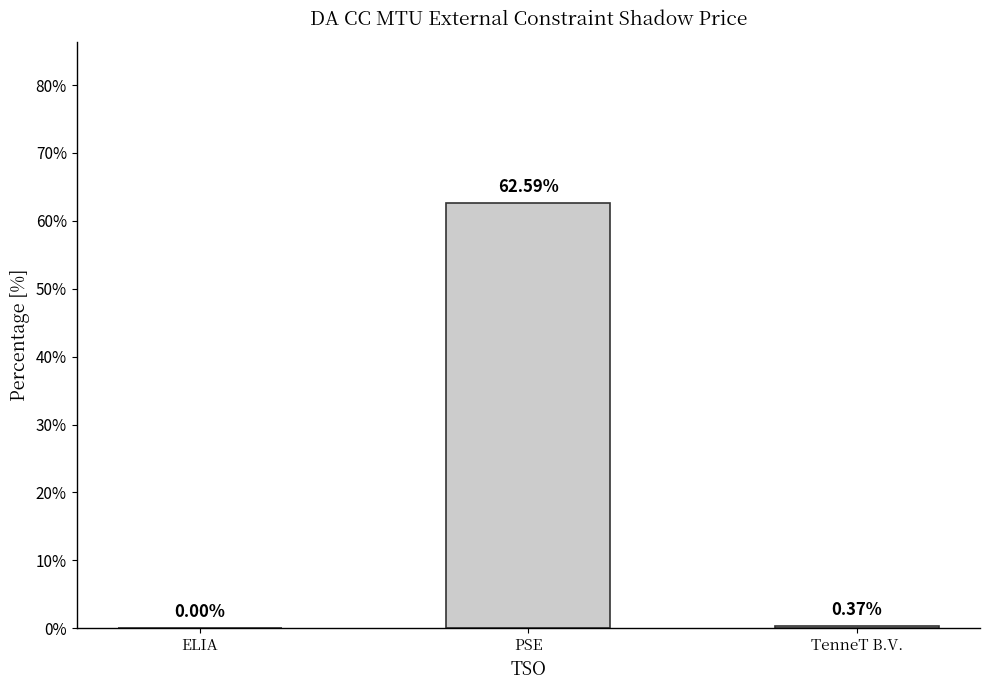

Between ELIA and TenneT B.V., which is larger?

TenneT B.V.